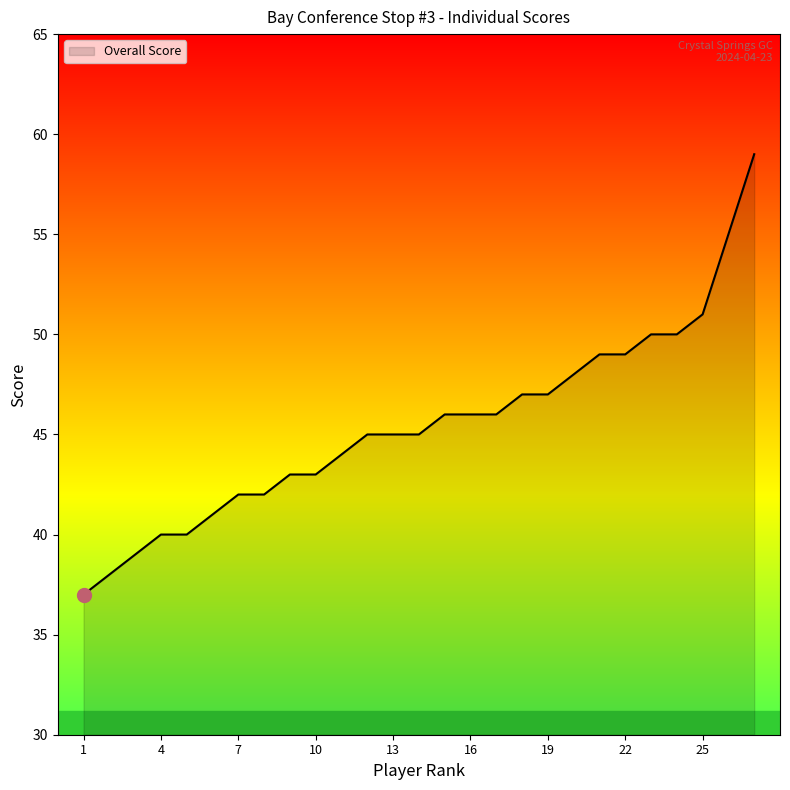

What is the maximum value shown in the chart?

59